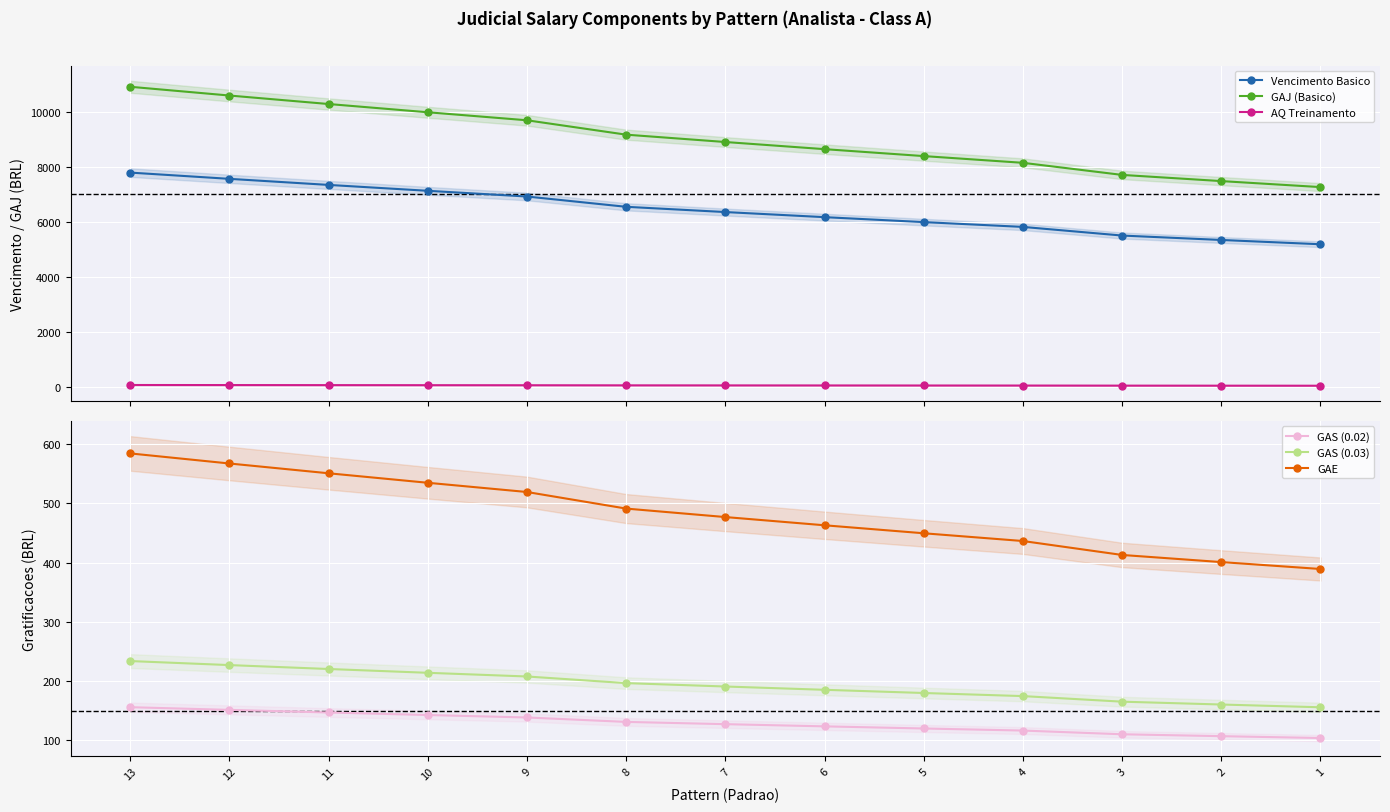

True or false: GAE and GAS (0.03) intersect in this chart.

False